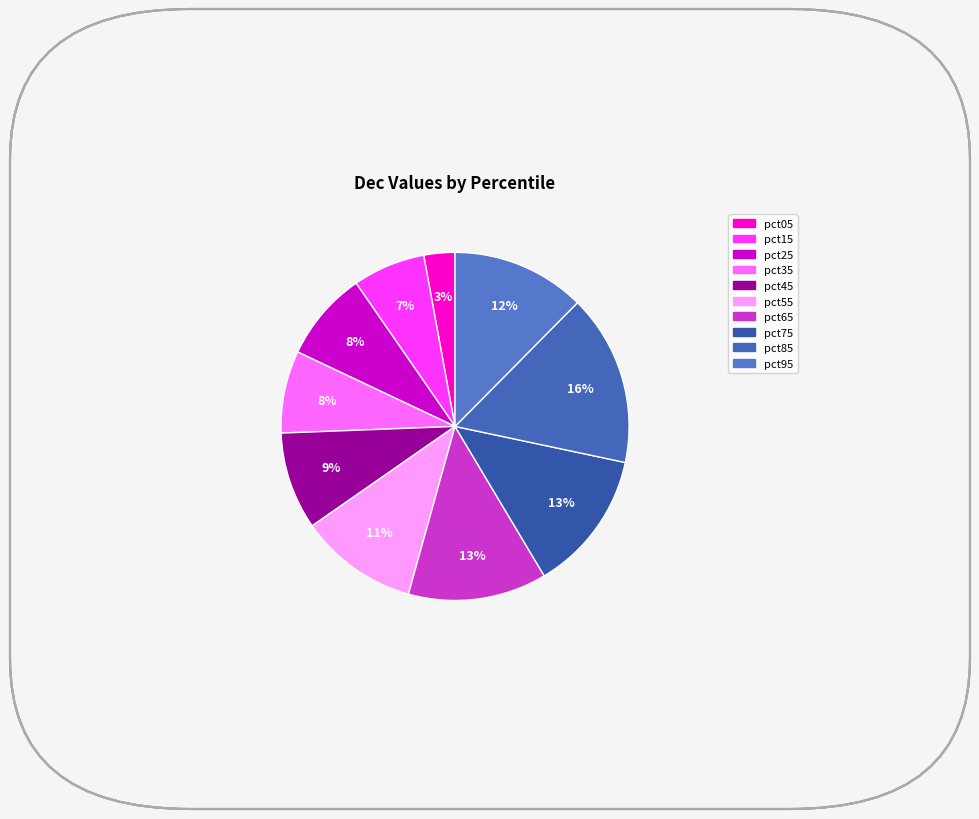

Is the sum of pct85 and pct05 greater than half?

No